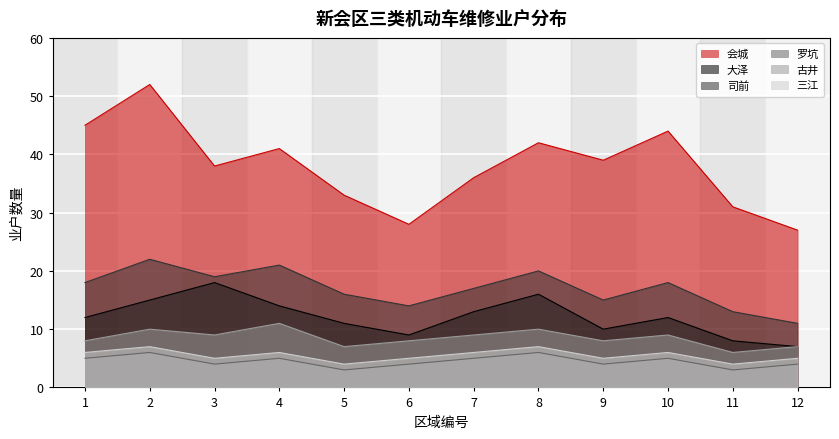

The 古井 series shows 13 at 10. True or false?

False